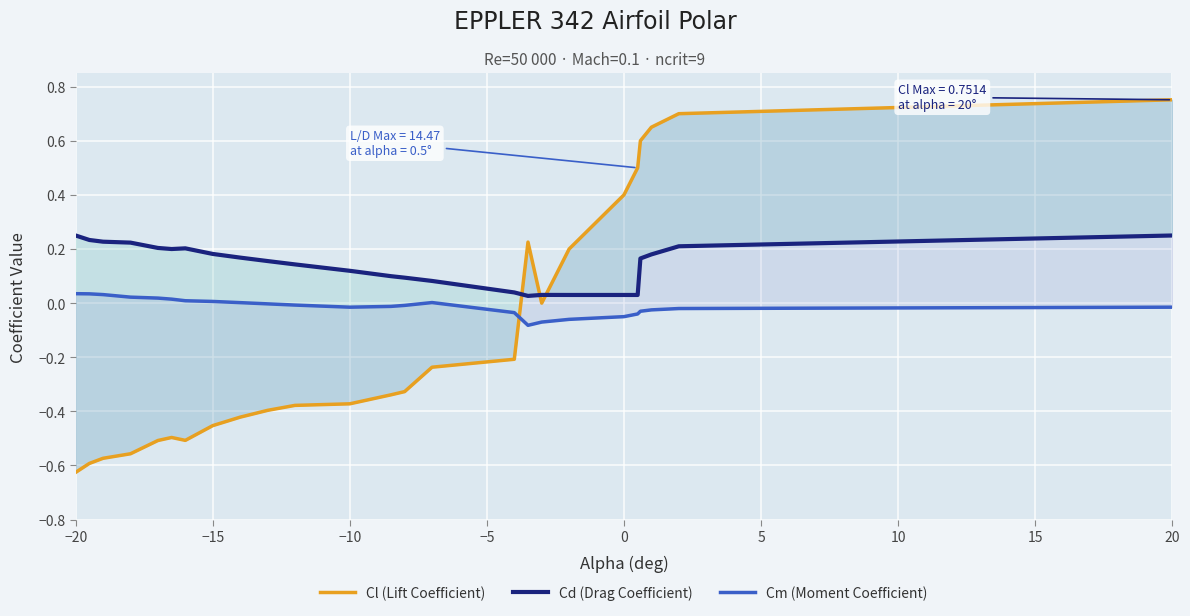

At which label does Cl (Lift Coefficient) reach its minimum?

−20